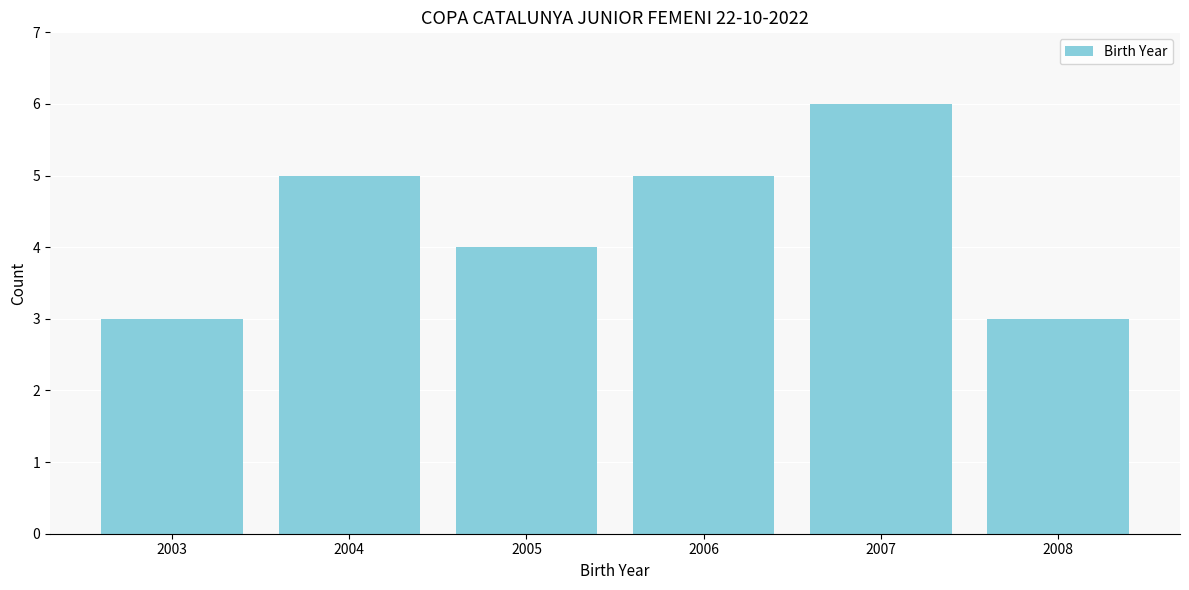

Reading left to right, extract all data points from this chart.

2003=3	2004=5	2005=4	2006=5	2007=6	2008=3